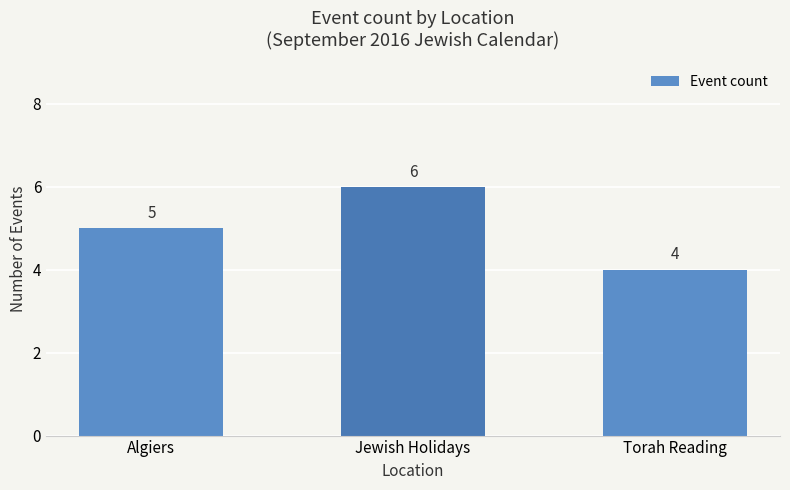

What is the approximate value at Jewish Holidays?

6